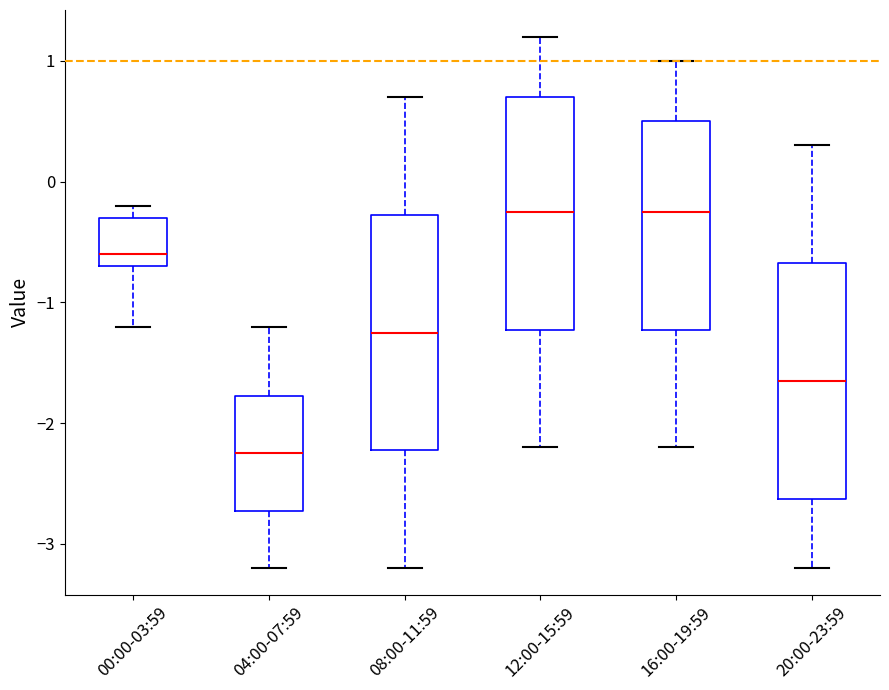

Where is the upper edge of the box for 04:00-07:59 on the y-axis? The values are not printed on the chart, so give them approximately, as read against the axis.

-1.8